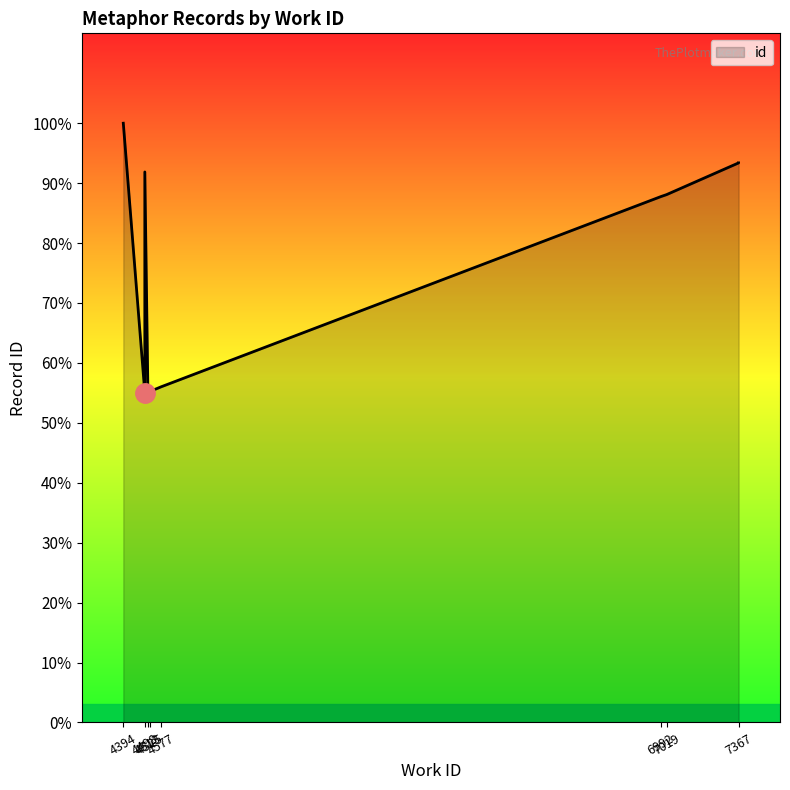

What is the greatest value displayed?

21494